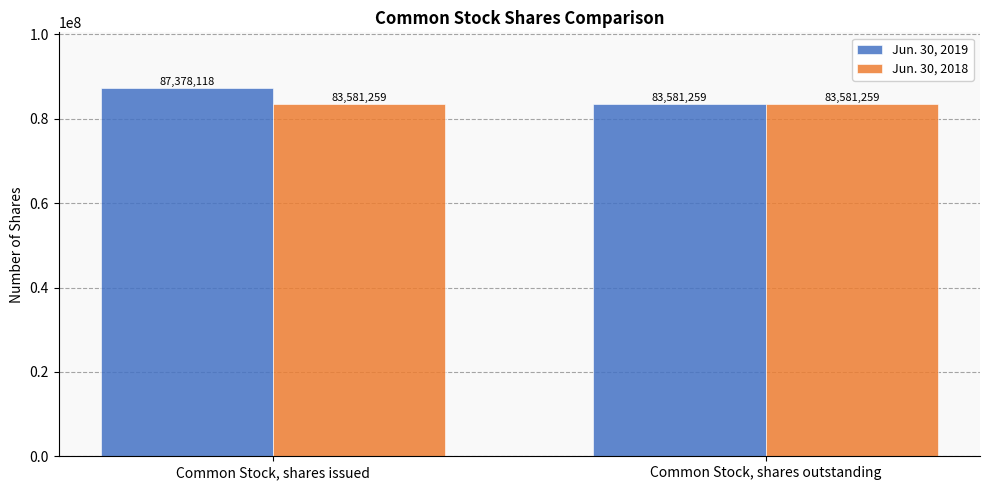

What is the difference between the highest and lowest values at Common Stock, shares issued?

3796859